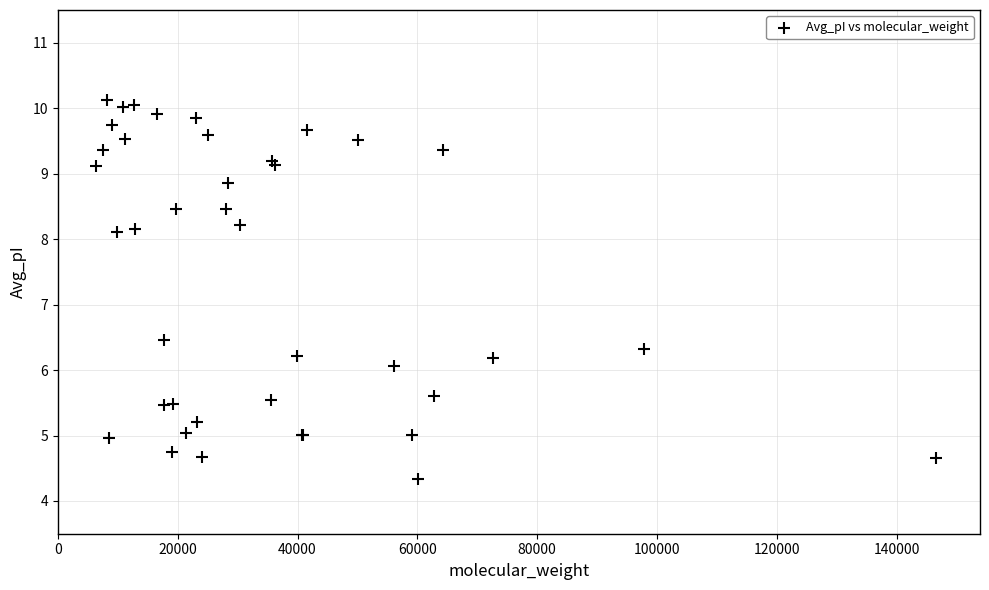

What Y value in the scatter plot is closest to 7?

6.5